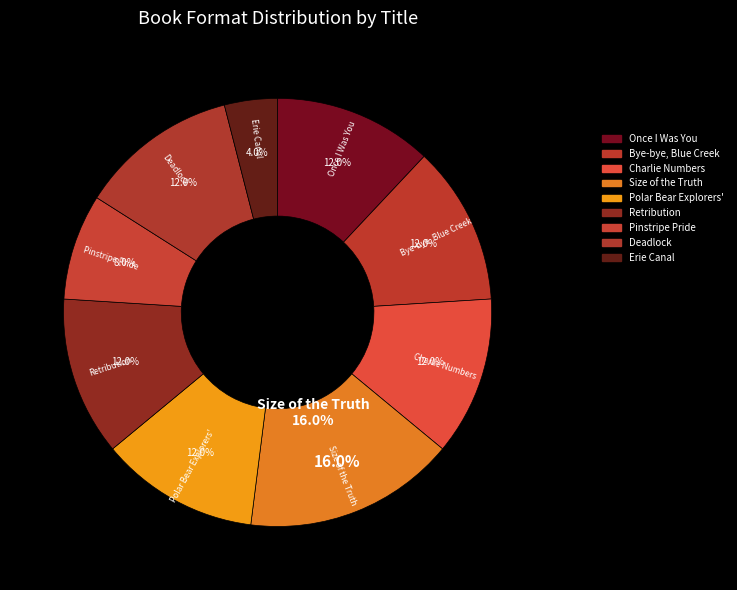

What percentage is the Bye-bye, Blue Creek slice, to the nearest percent?

12%